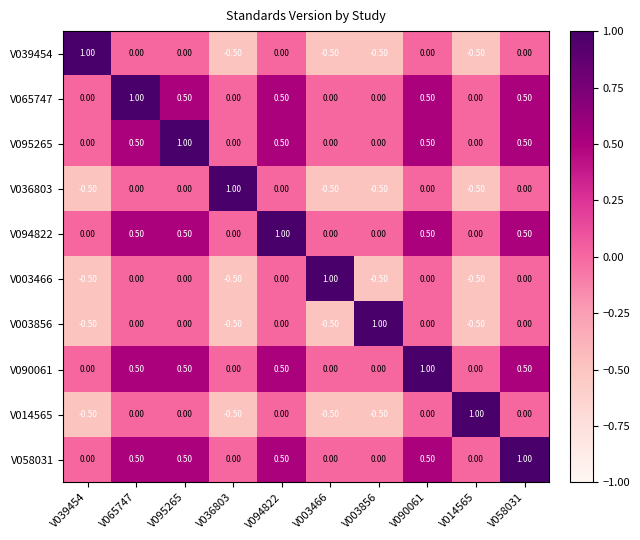

What is the total value across all series at V058031?

3.0